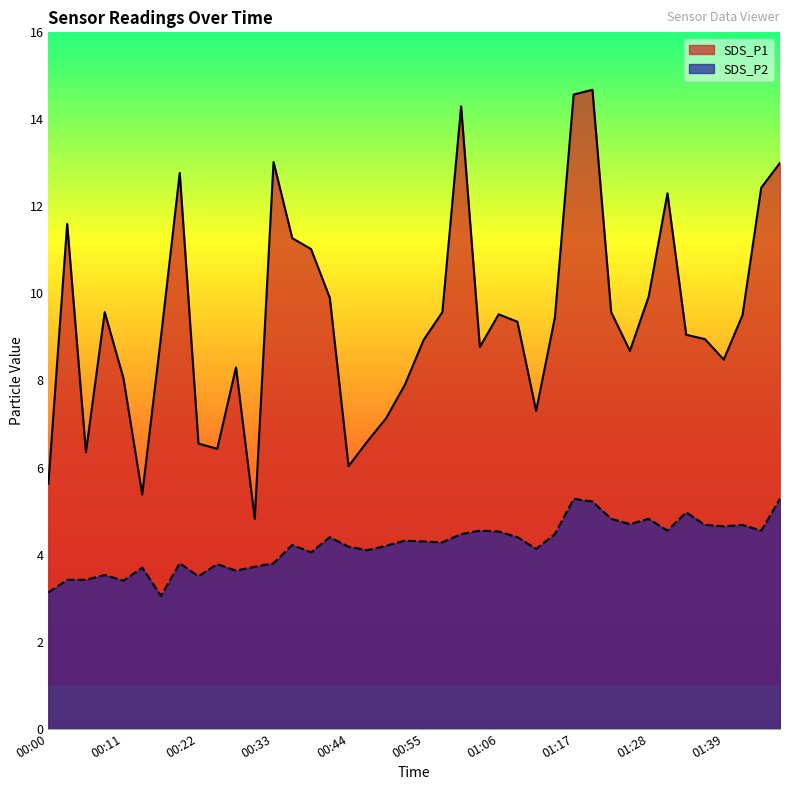

What is the label of the 39th point from the right?

00:03